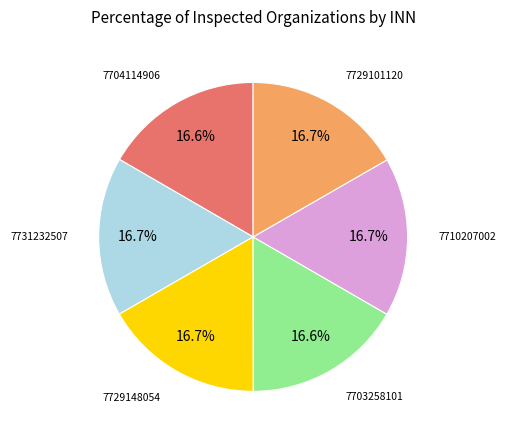

What is the ratio of the value at 7729148054 to the value at 7704114906?

1.0